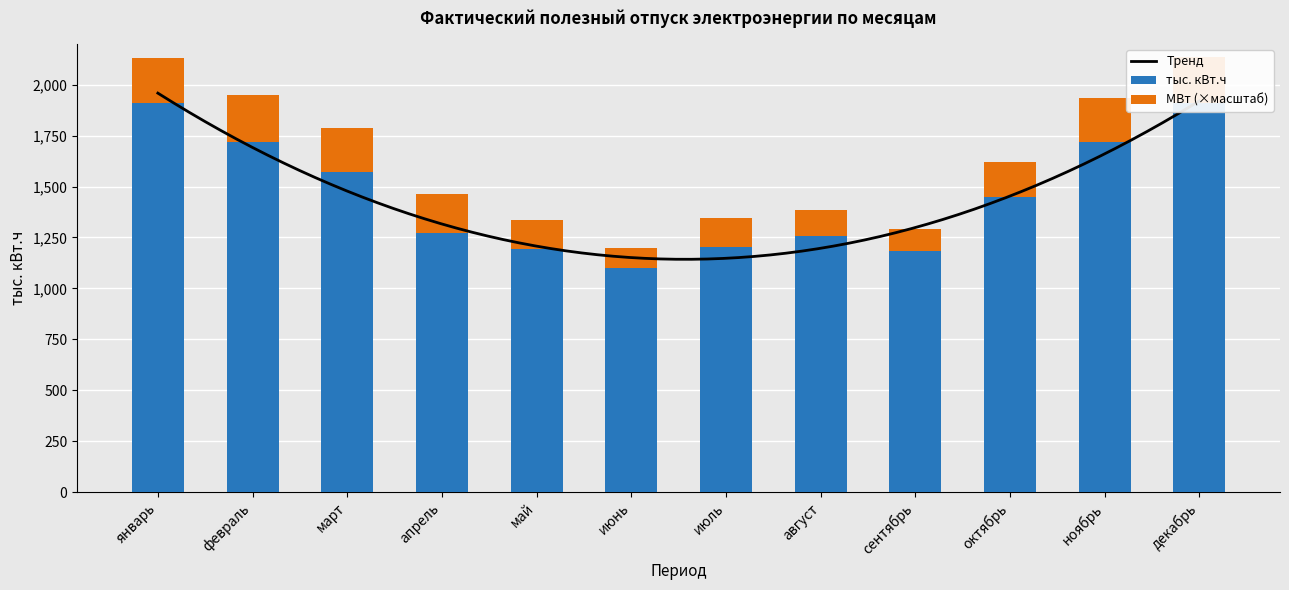

At which label is МВт closest to 163?

октябрь